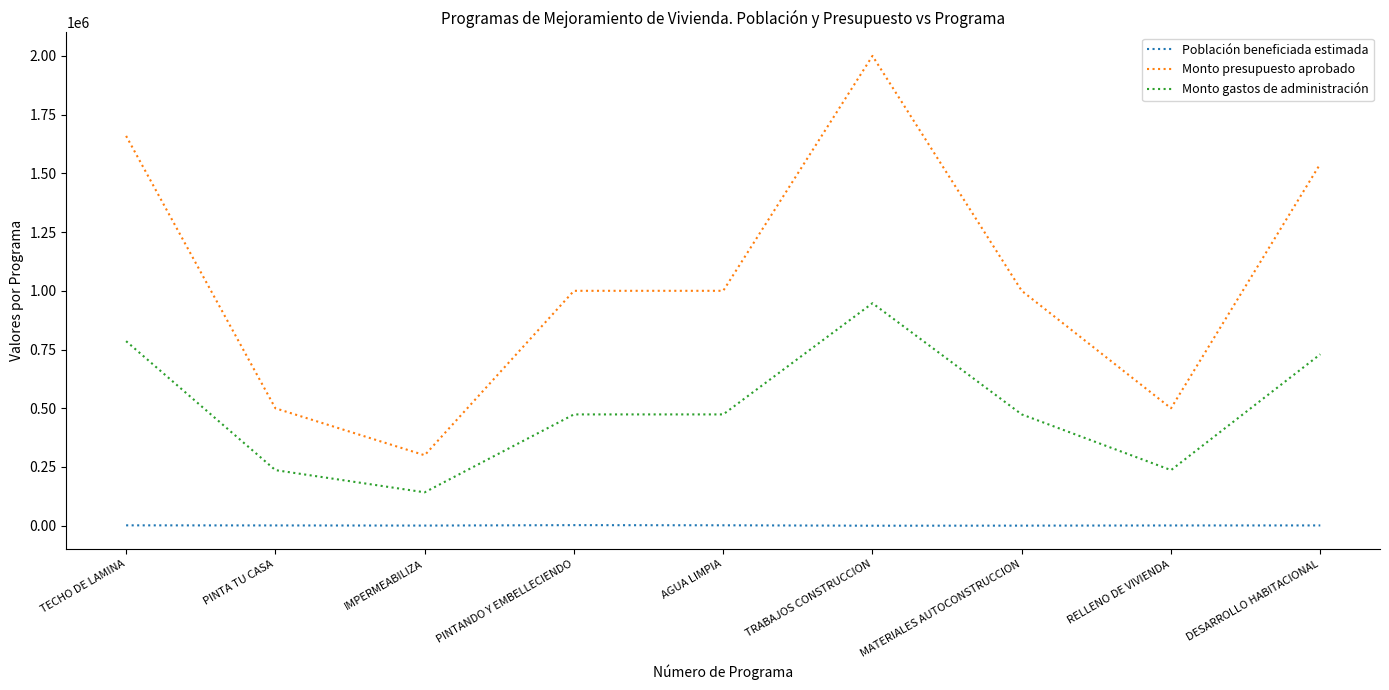

How many series are shown in this chart?

3